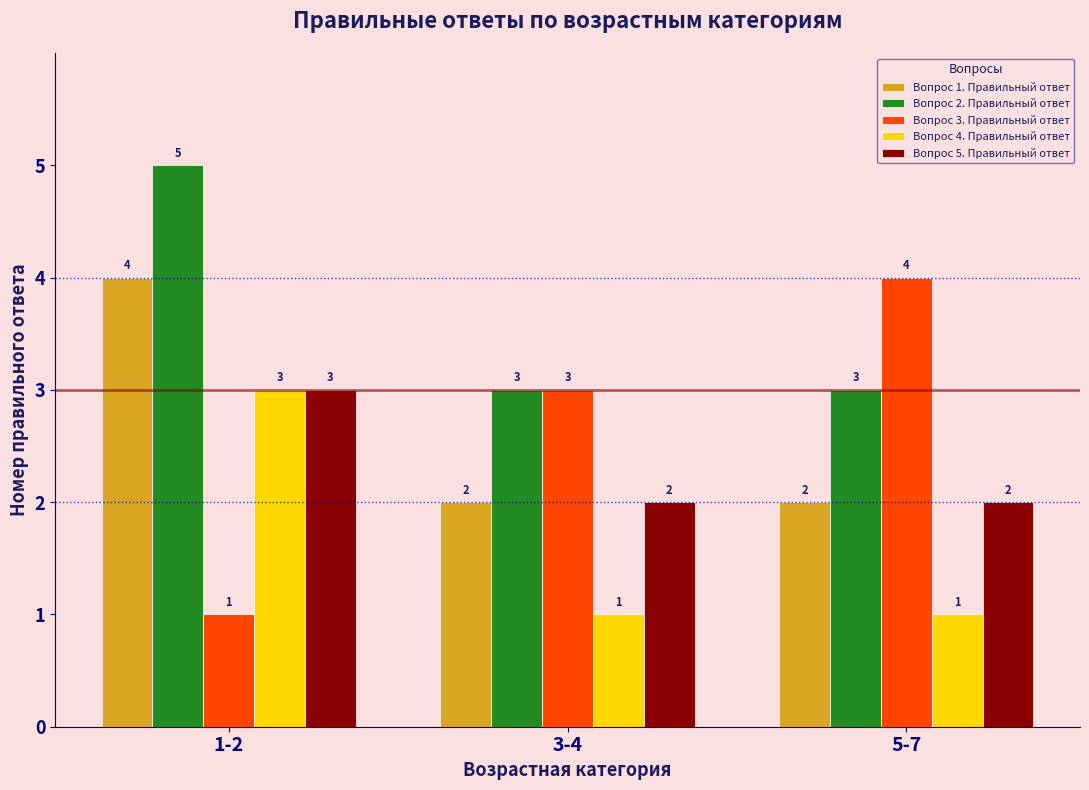

How many bars are there in total?

15